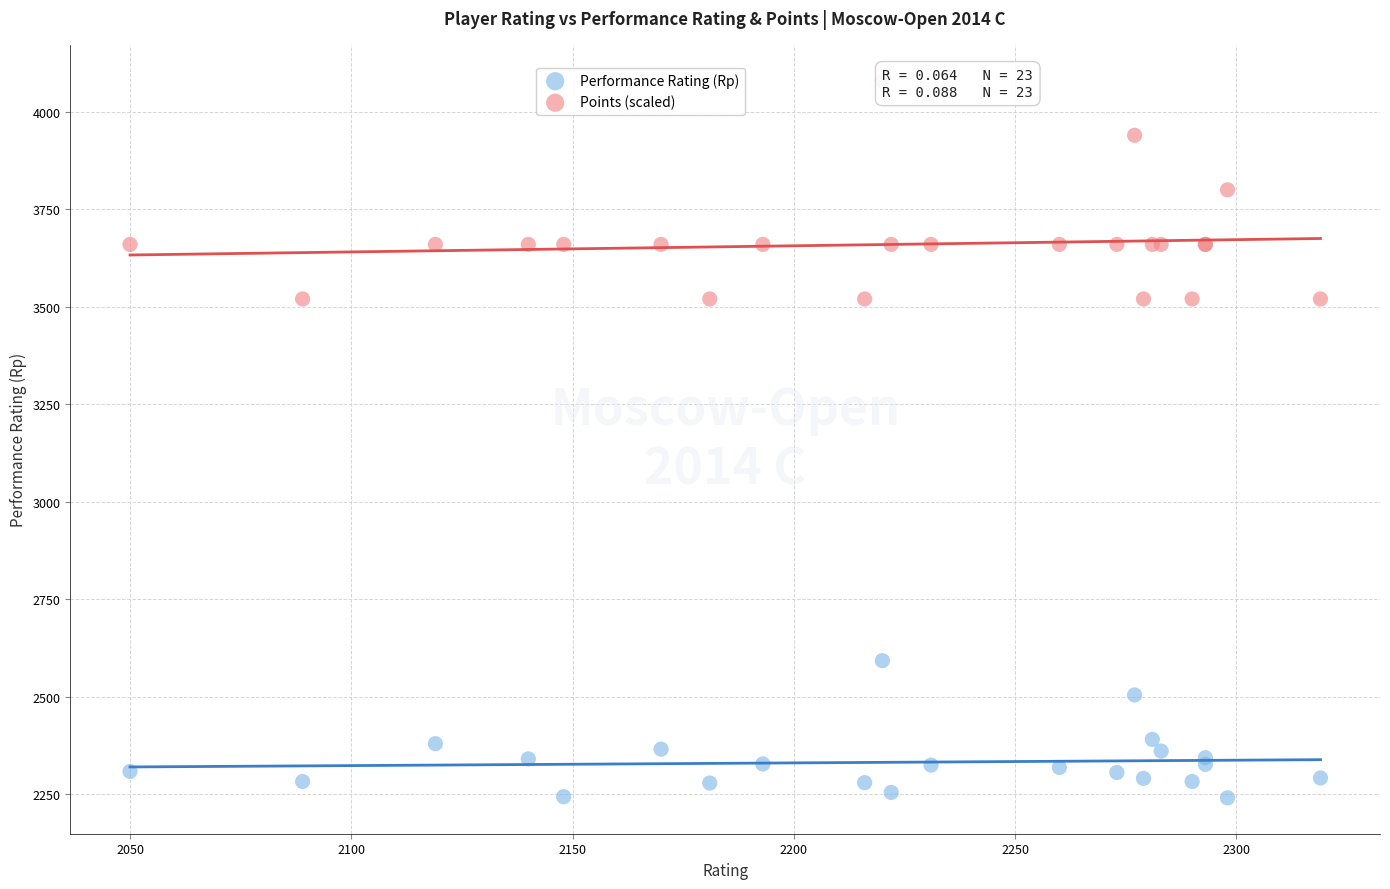

What is the X range (max minus min) for the scatter plot?

269